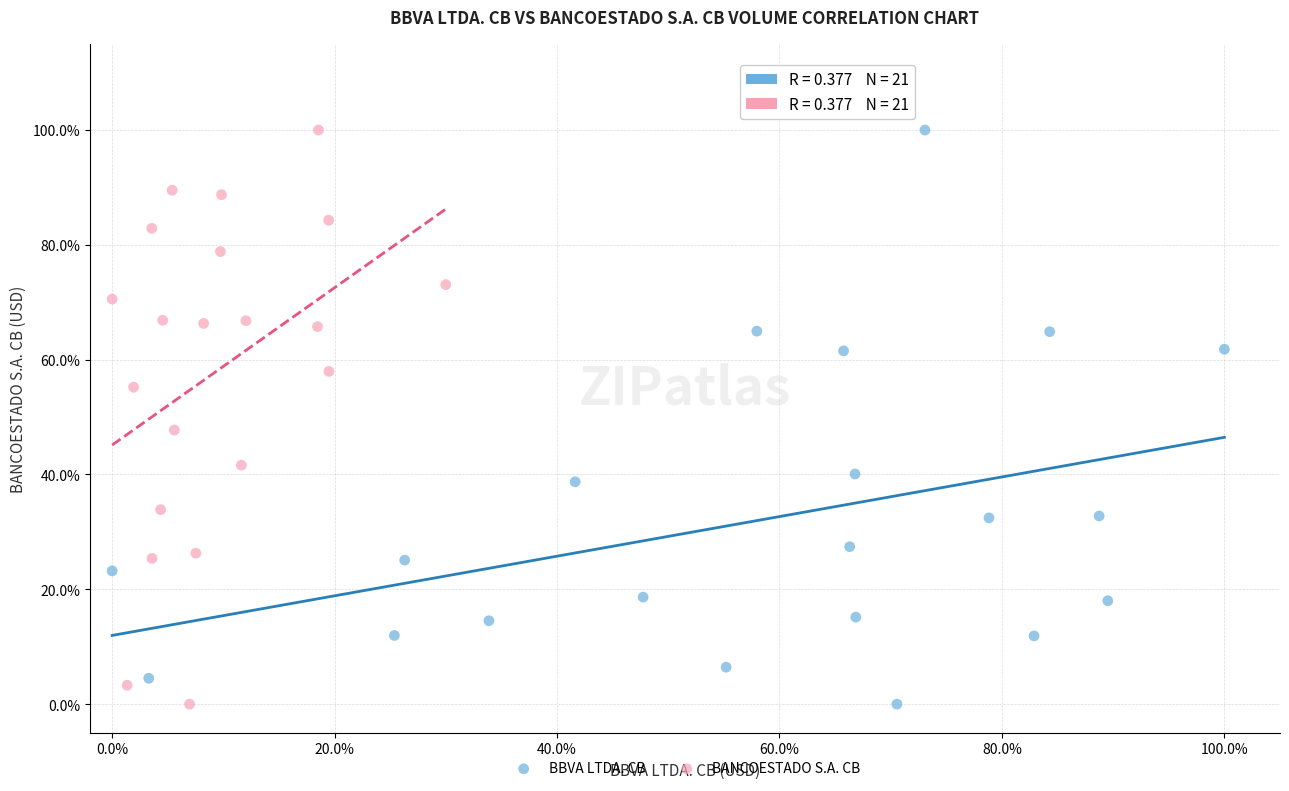

What are all the series names shown in the legend?

BBVA LTDA. CB, BANCOESTADO S.A. CB